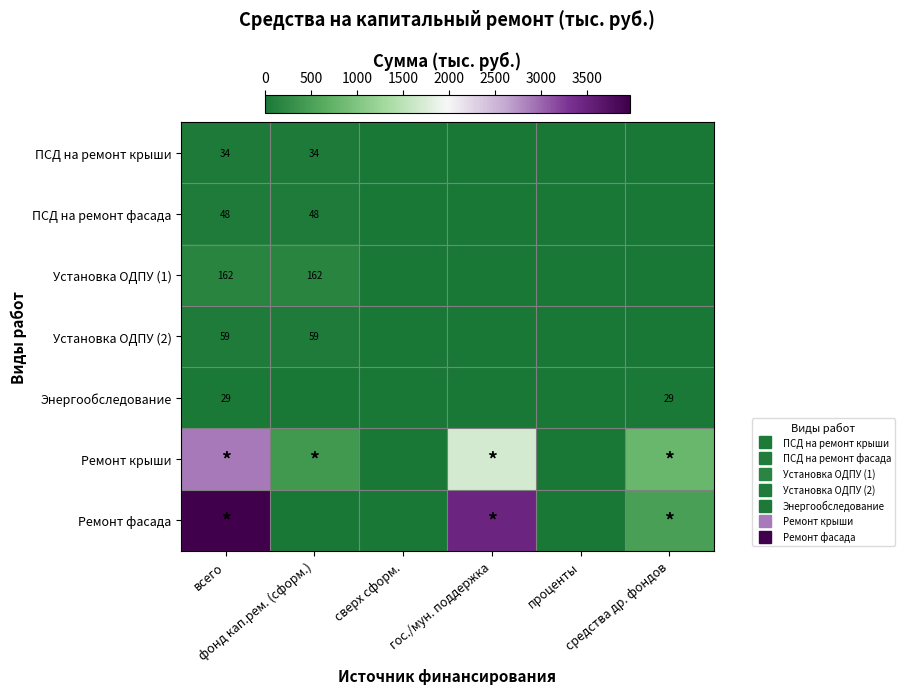

Count the number of categories in the chart.

6